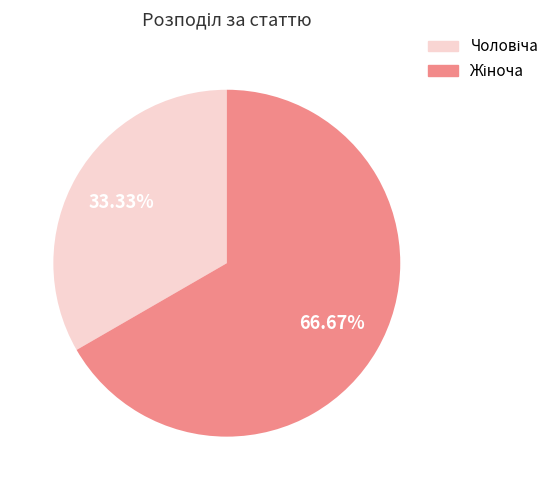

Does any single category account for the majority?

Yes